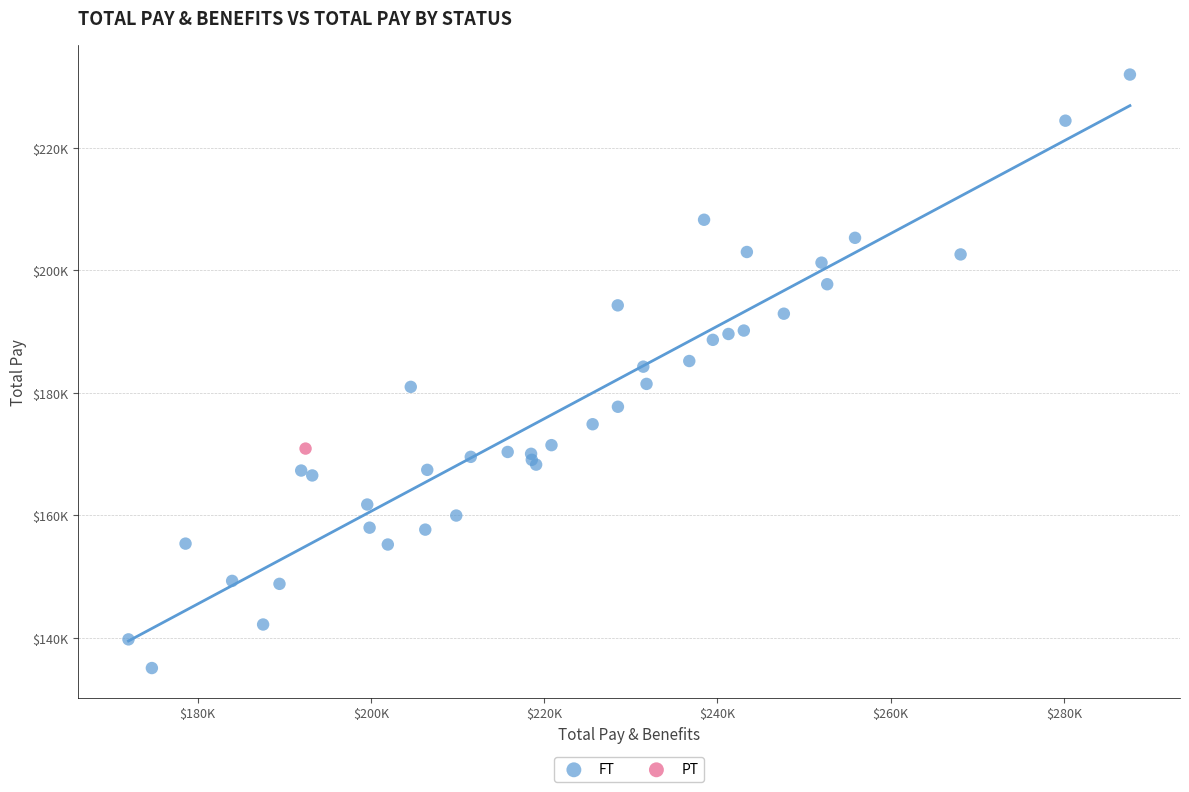

What are all the series names shown in the legend?

FT, PT